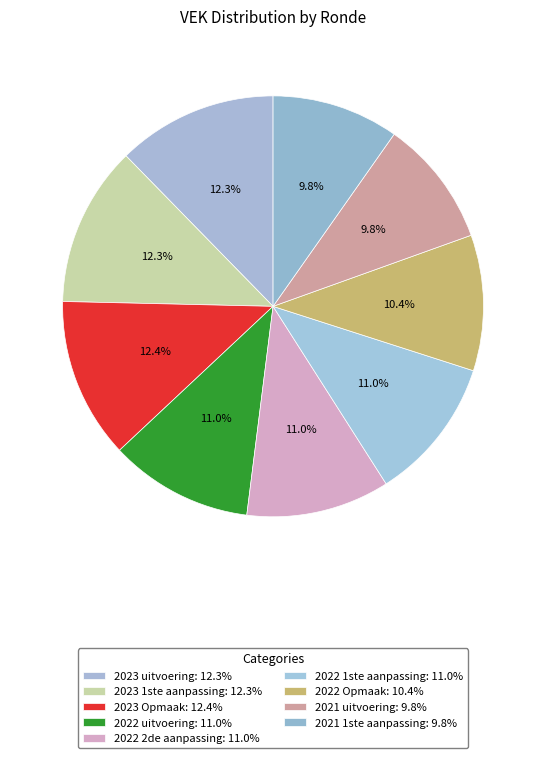

Is it true that 2022 Opmaak is 10% of the pie?

True